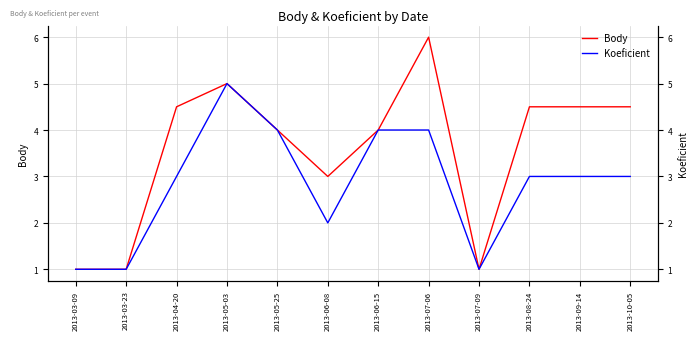

Reading left to right, transcribe all the data shown in this chart.

Body: 1.0	1.0	4.5	5.0	4.0	3.0	4.0	6.0	1.0	4.5	4.5	4.5
Koeficient: 1.0	1.0	3.0	5.0	4.0	2.0	4.0	4.0	1.0	3.0	3.0	3.0